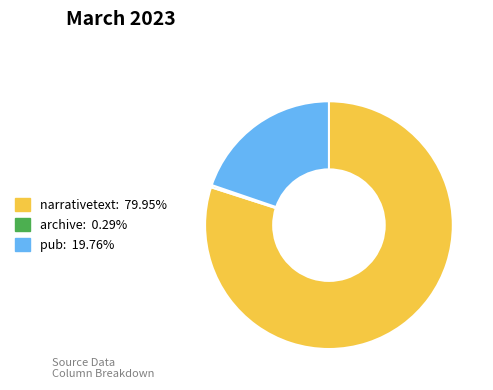

Is there any slice that represents more than half of the pie?

Yes